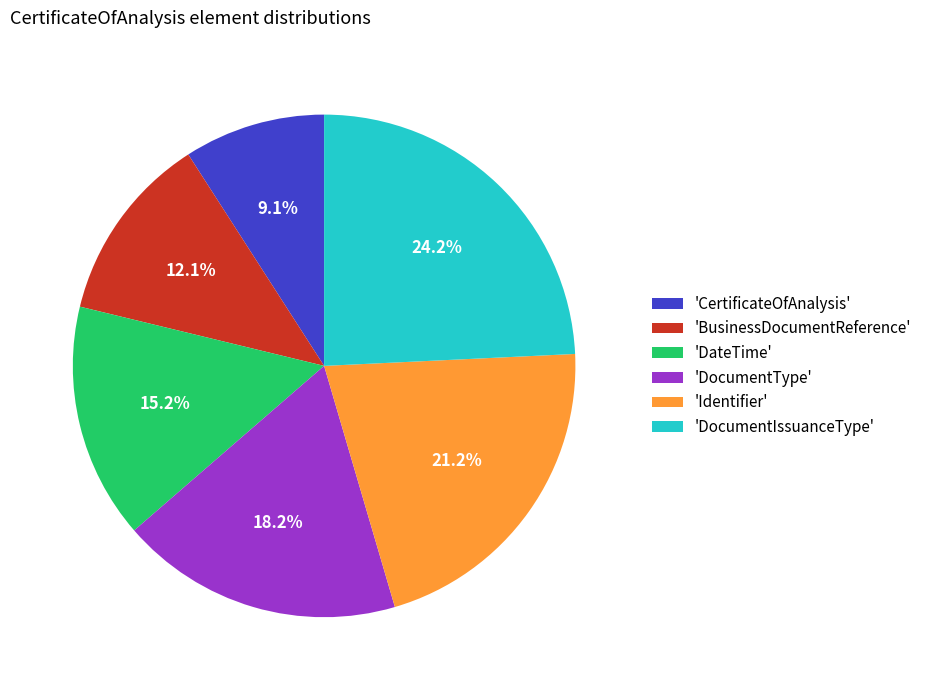

Rank the categories by value from highest to lowest.

'DocumentIssuanceType', 'Identifier', 'DocumentType', 'DateTime', 'BusinessDocumentReference', 'CertificateOfAnalysis'